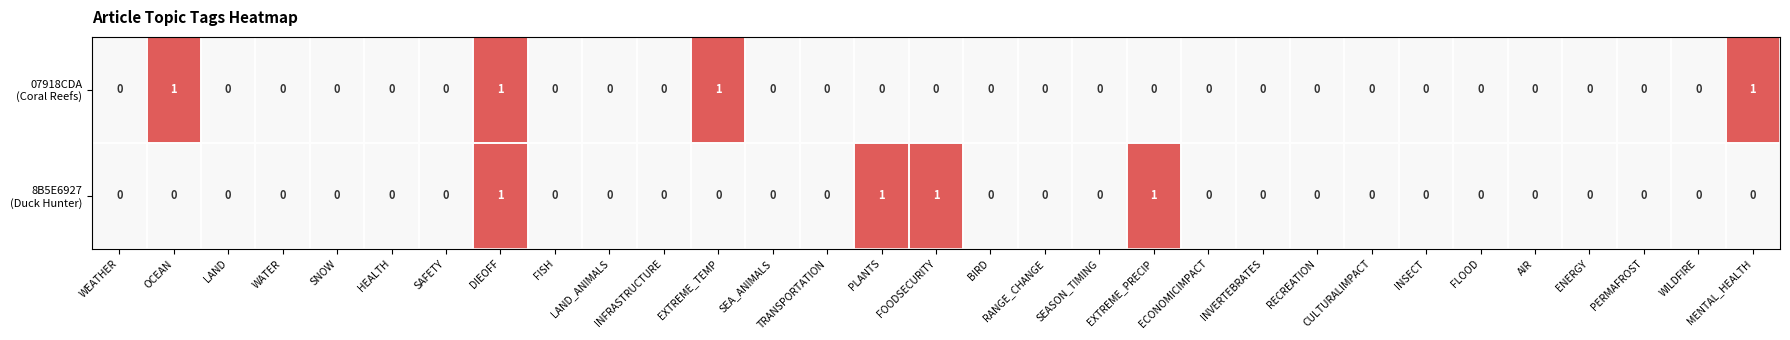

At which category is the sum across all series the highest?

DIEOFF